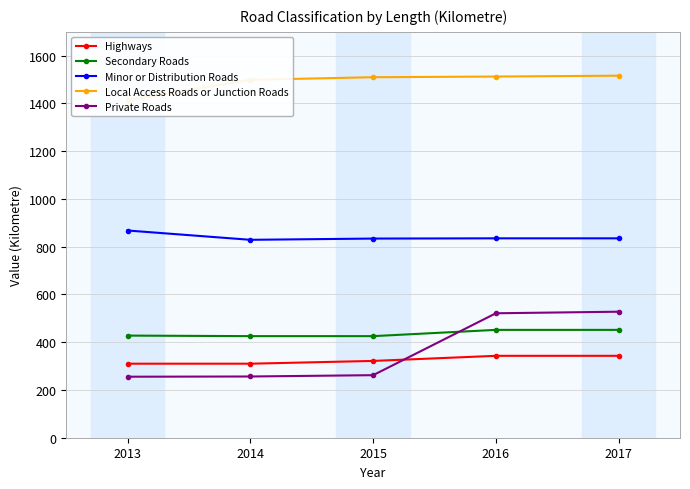

The Secondary Roads series shows 427.8 at 2013. True or false?

True